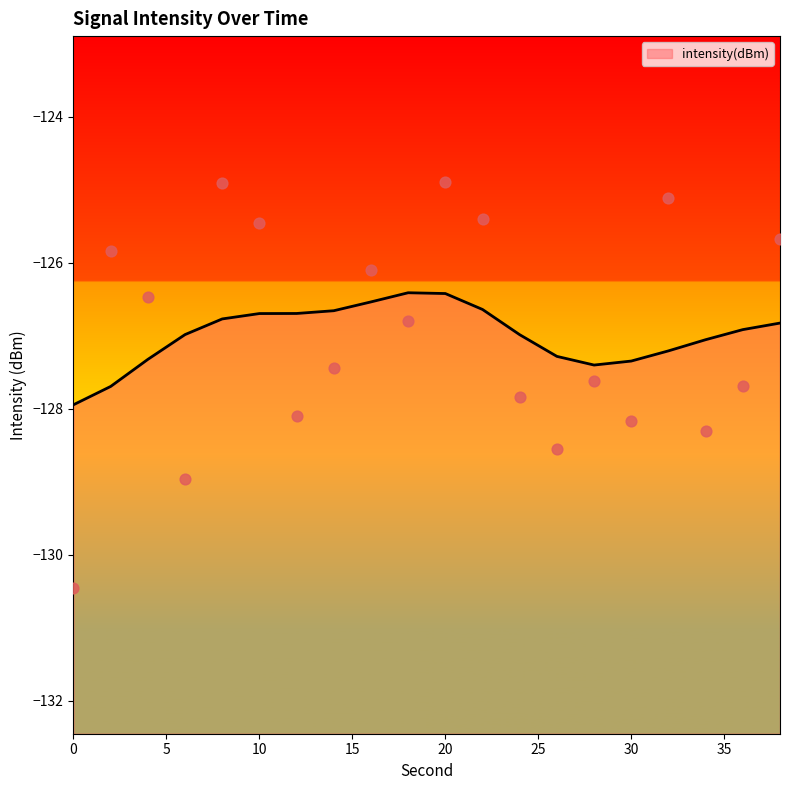

Which has a higher value, 10 or 22?

22